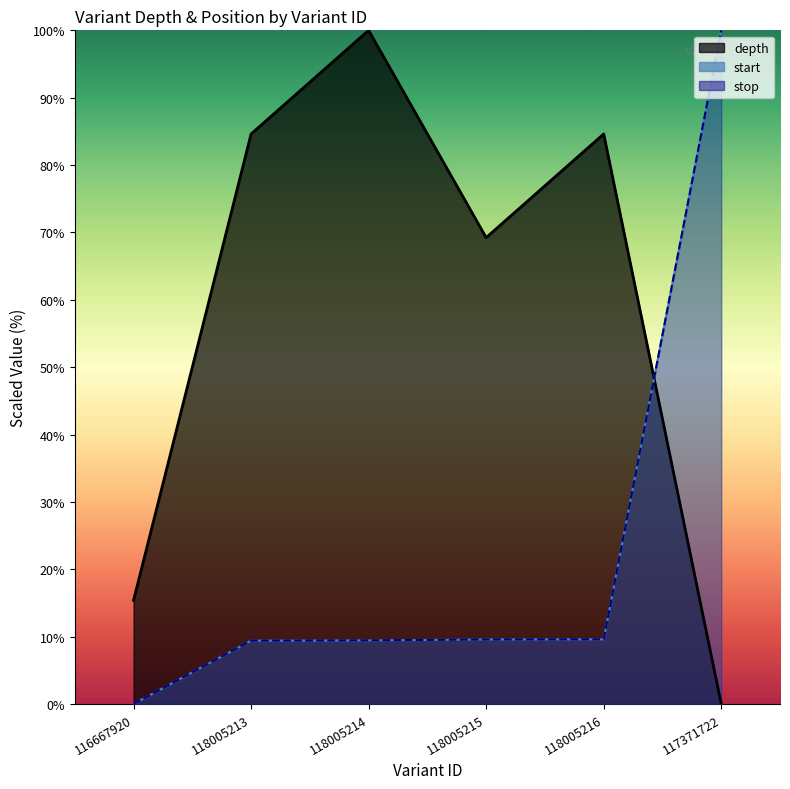

Which series has the largest total across all categories?

depth